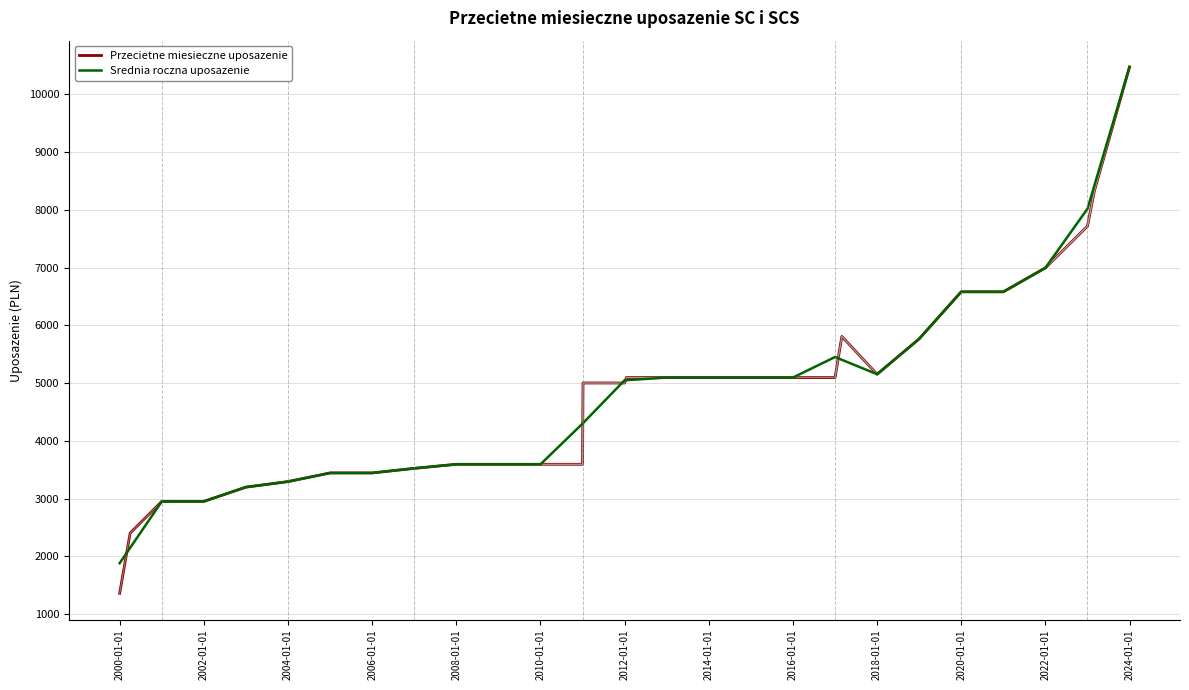

Which has a higher value, 2000-04-01 or 2014-01-01?

2014-01-01